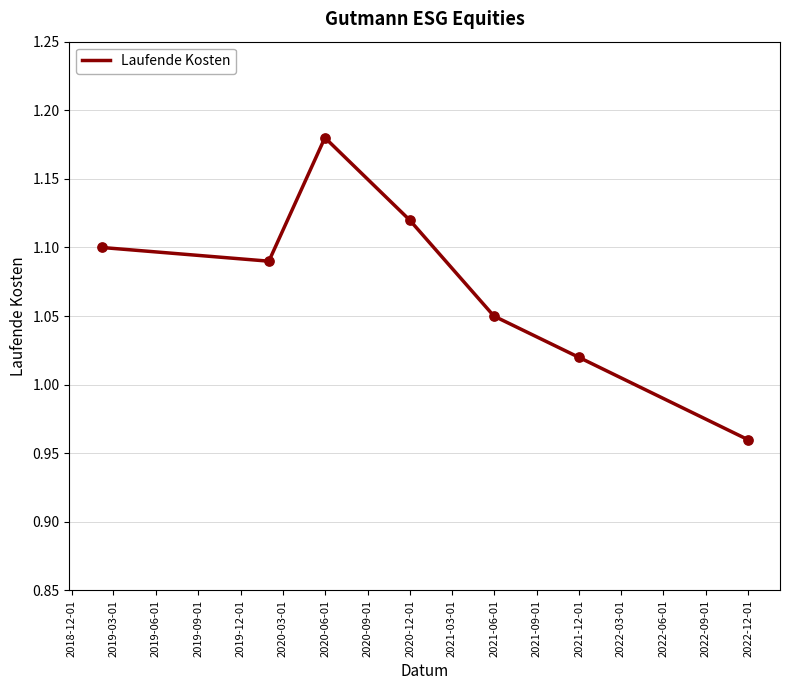

True or false: there are more than 2 points higher than both neighbors.

False